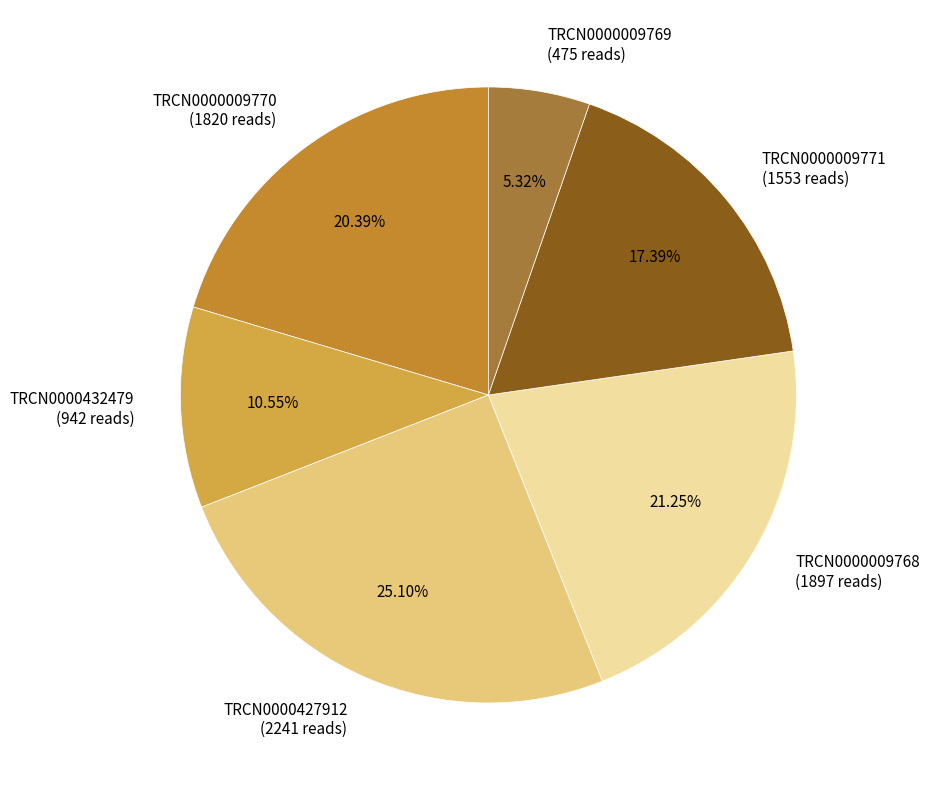

Is it true that TRCN0000009768 is 11% of the pie?

False